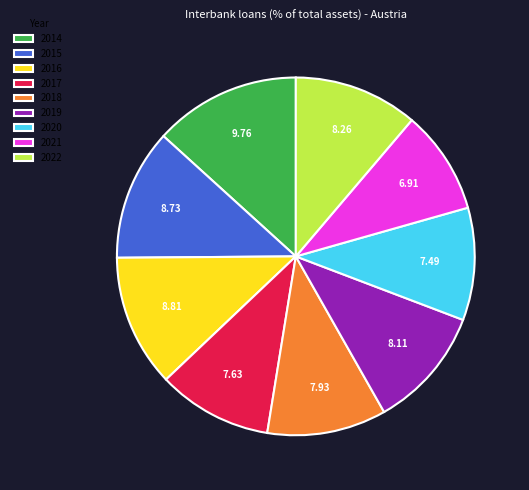

Which has a higher value, 2022 or 2016?

2016